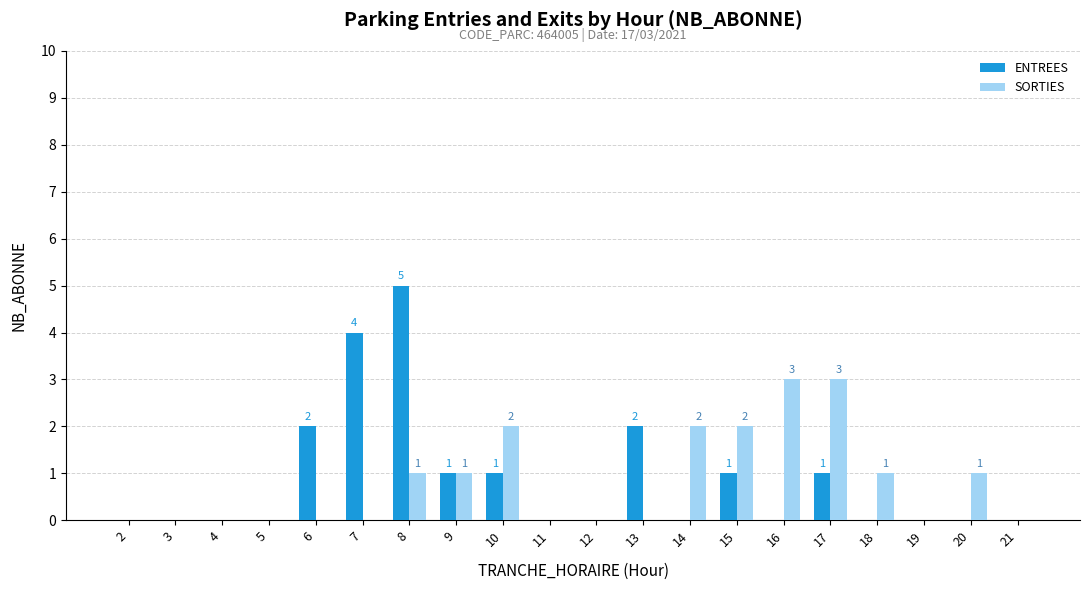

How many ENTREES values are between 0 and 1?

16